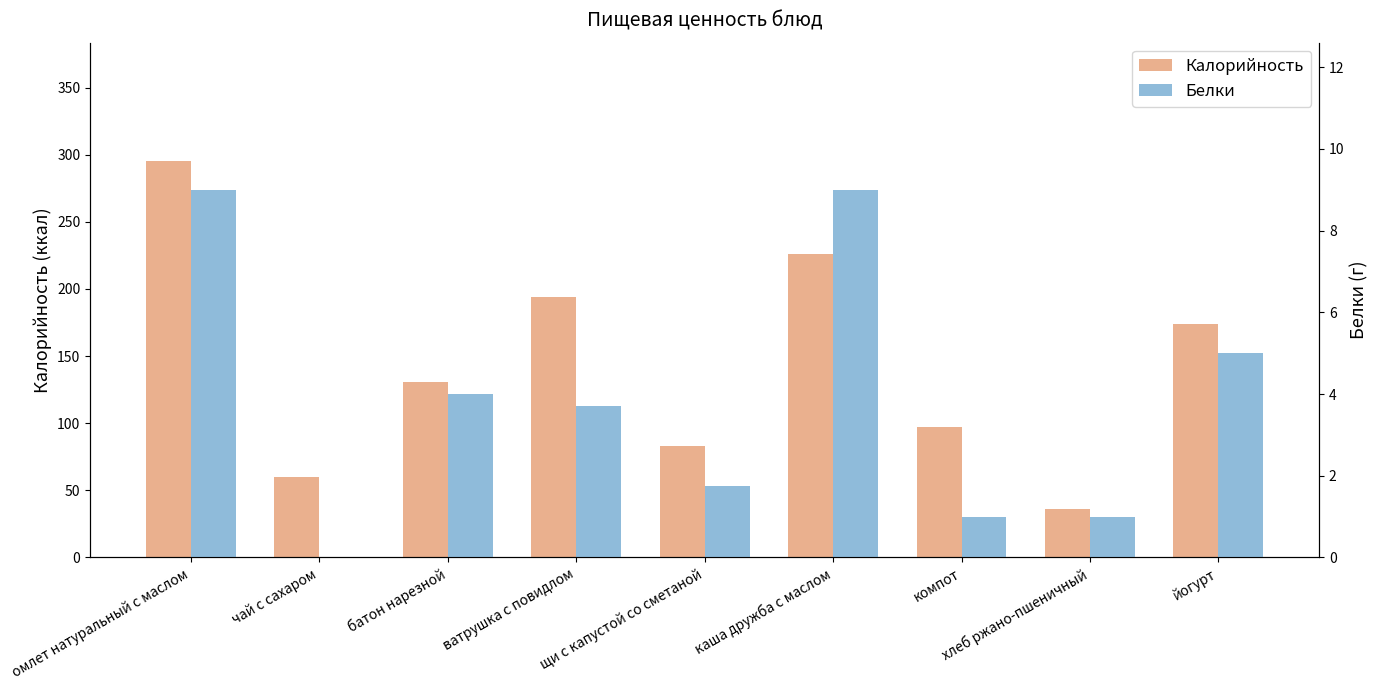

At how many categories does at least one series exceed 280?

1